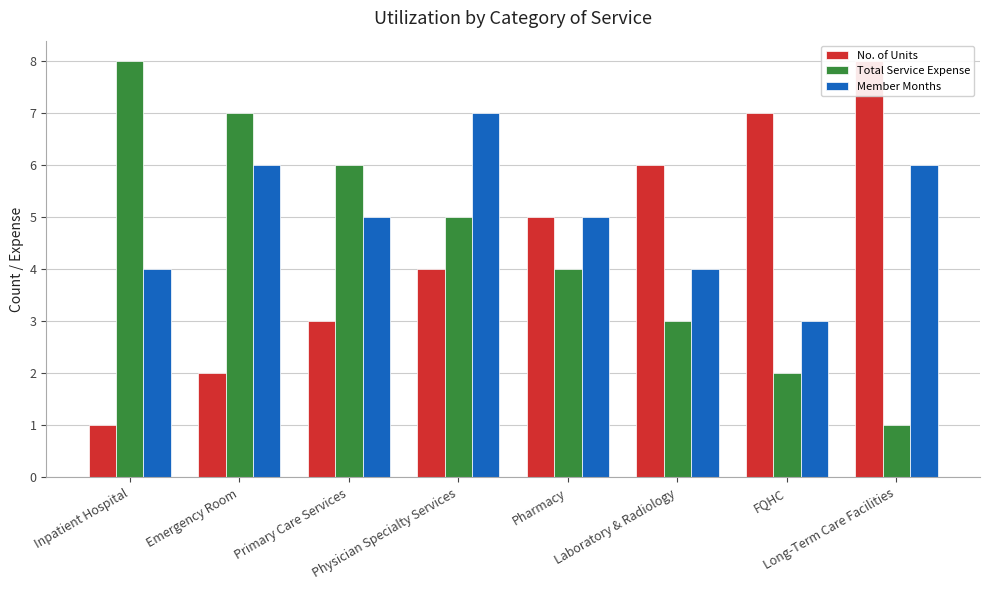

The value of Total Service Expense at Emergency Room is 10. True or false?

False